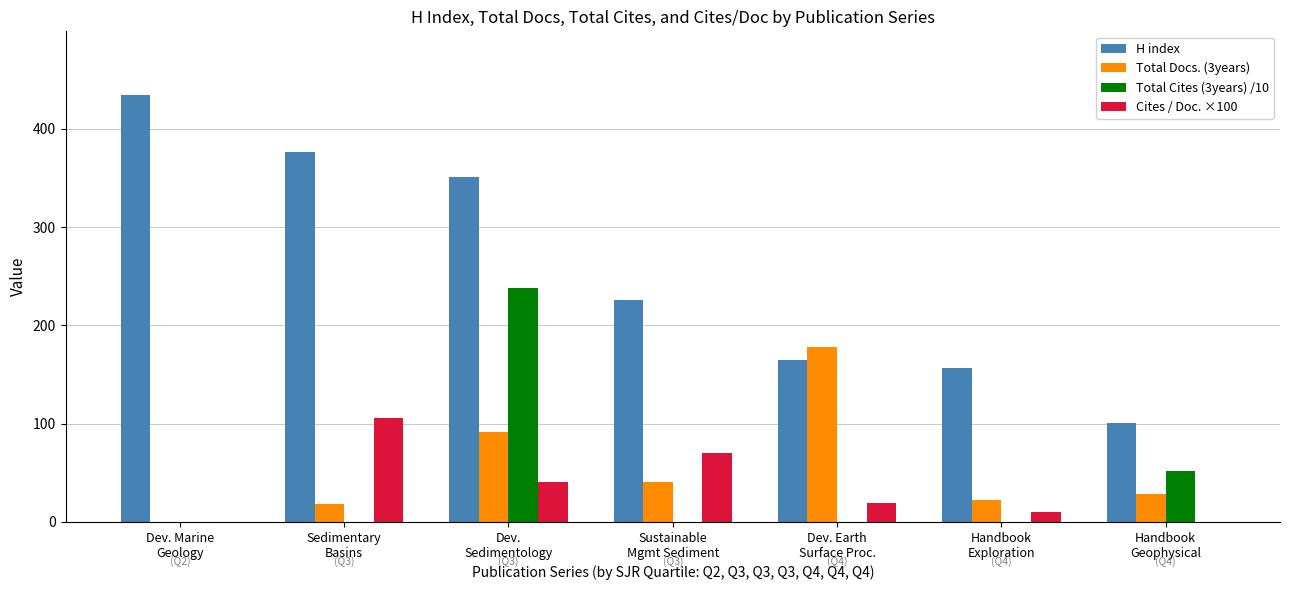

What is the sum of all Cites / Doc. ×100 values?

246.0